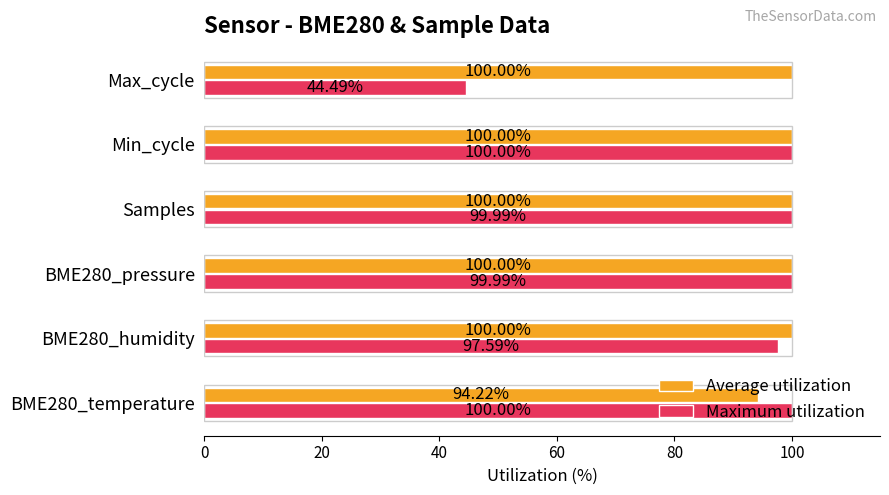

Which series changed the most between BME280_pressure and Min_cycle?

Maximum utilization